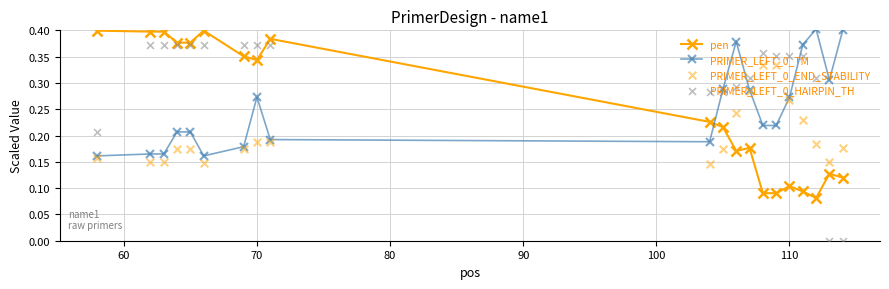

True or false: PRIMER_LEFT_0_TM has more than 1 interior local peaks.

True